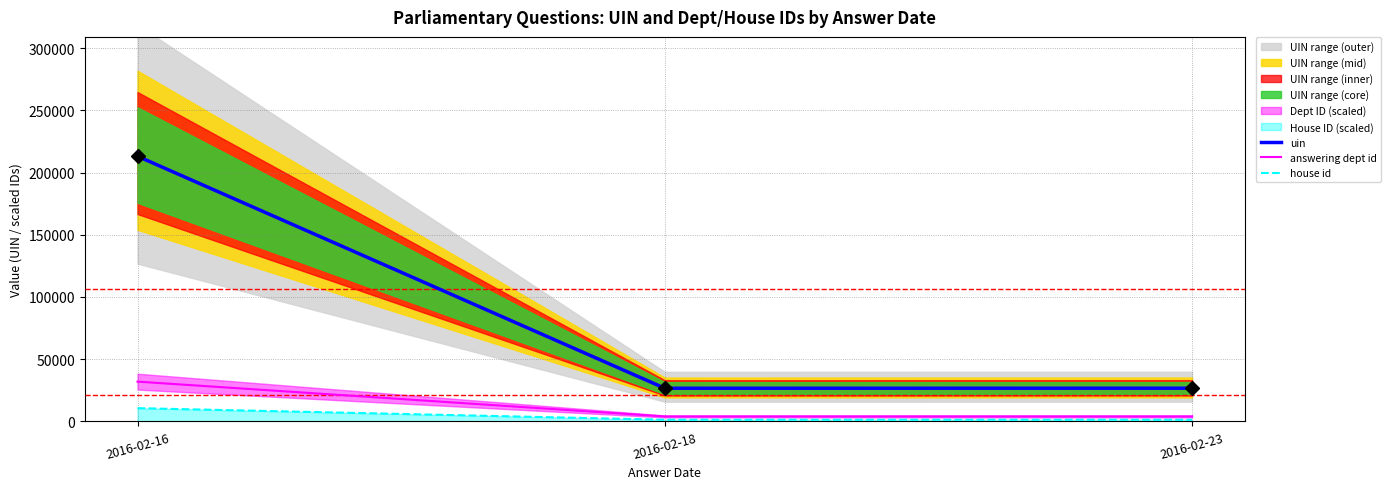

Read the uin value at 2016-02-23.

26683.0